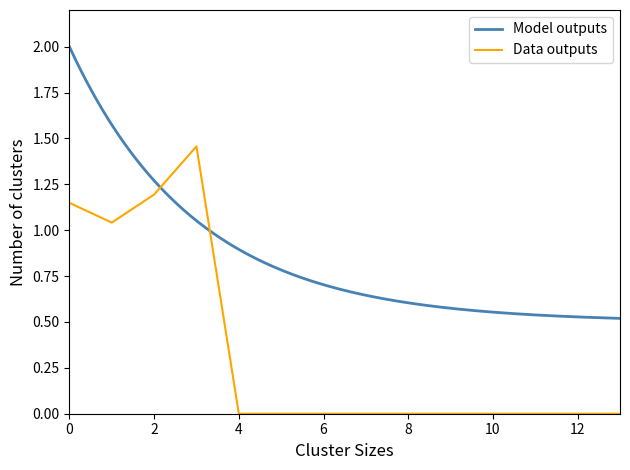

How many interior local peaks (higher than both neighbors) does the data have?

1